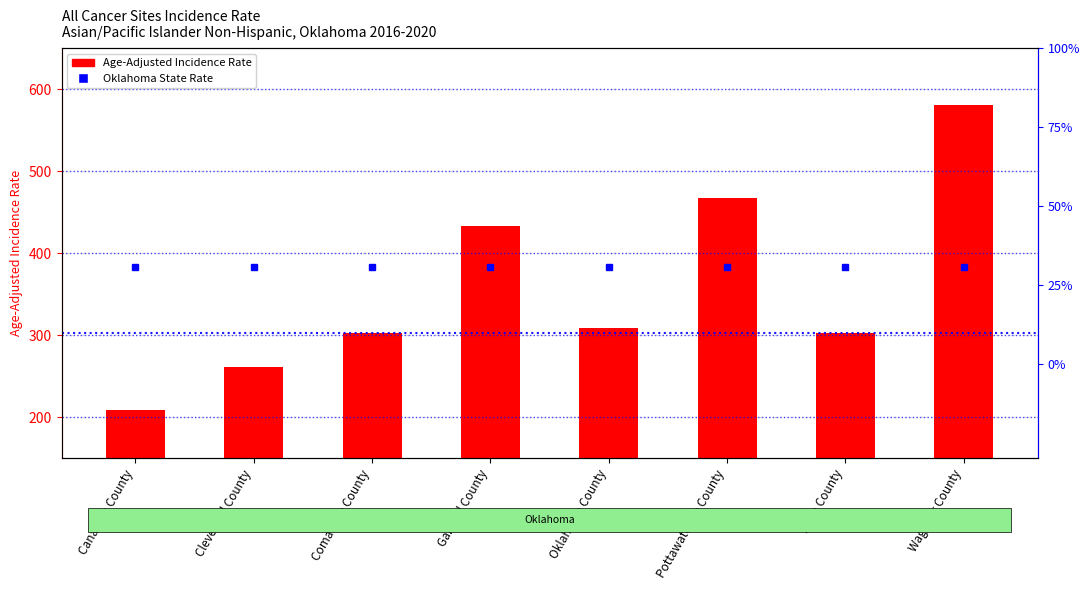

What is the value of the 5th bar from the left?

308.5